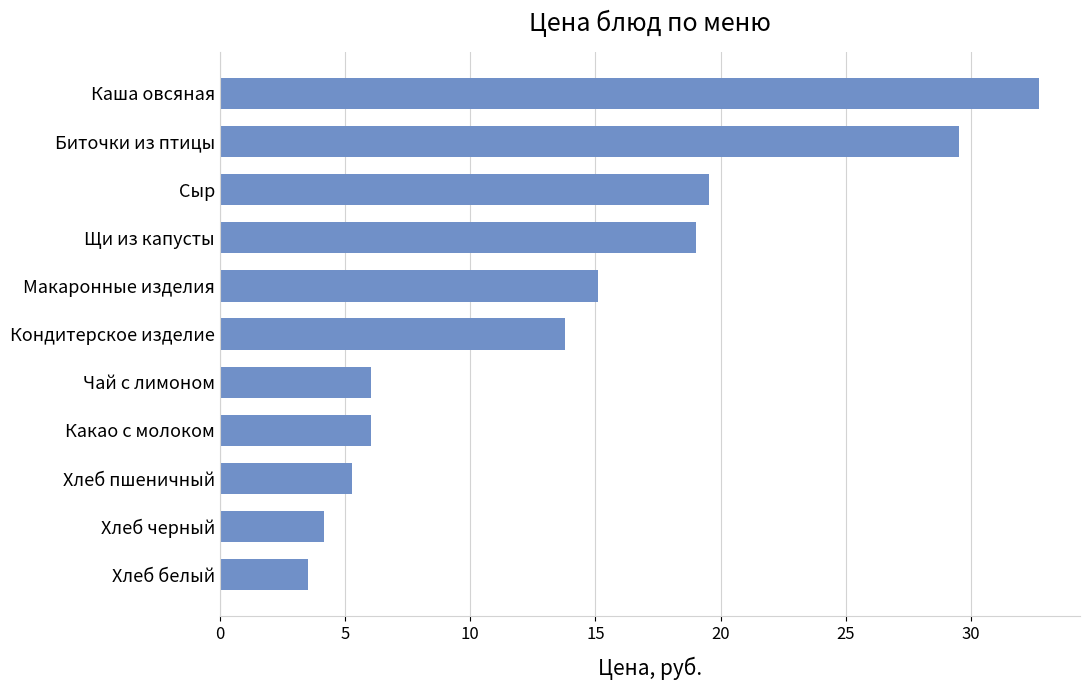

What is the approximate value at Хлеб черный?

4.2